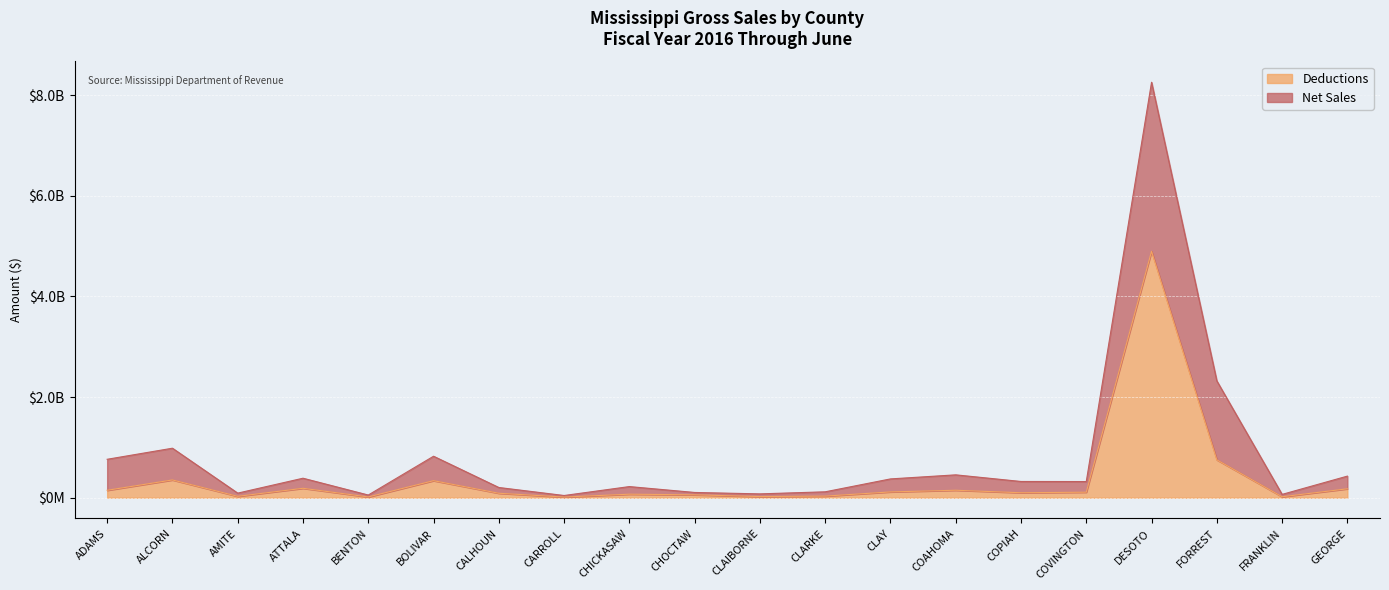

How many lines are shown in the chart?

2